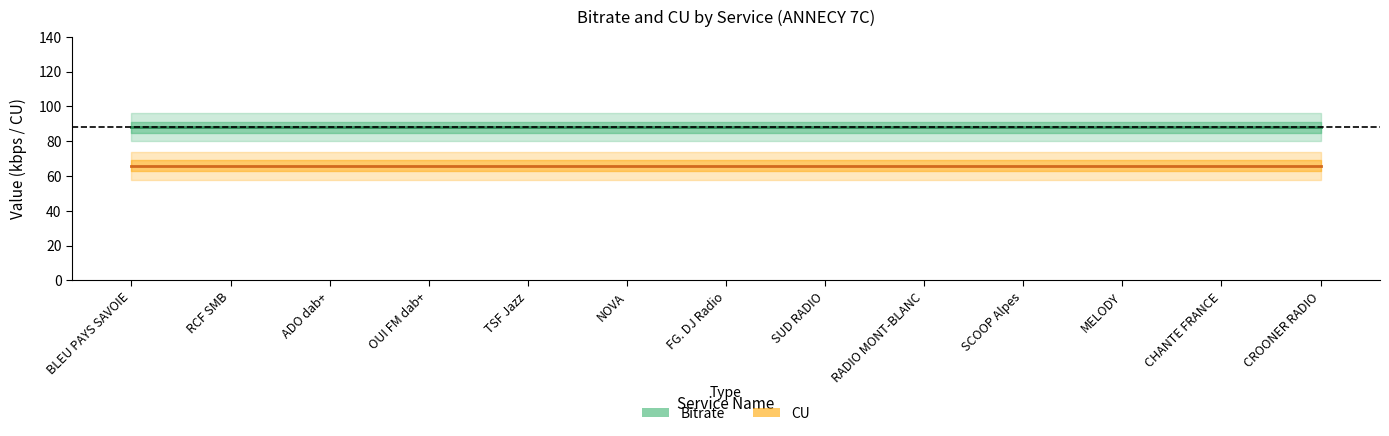

True or false: Bitrate has more than 0 interior local peaks.

False